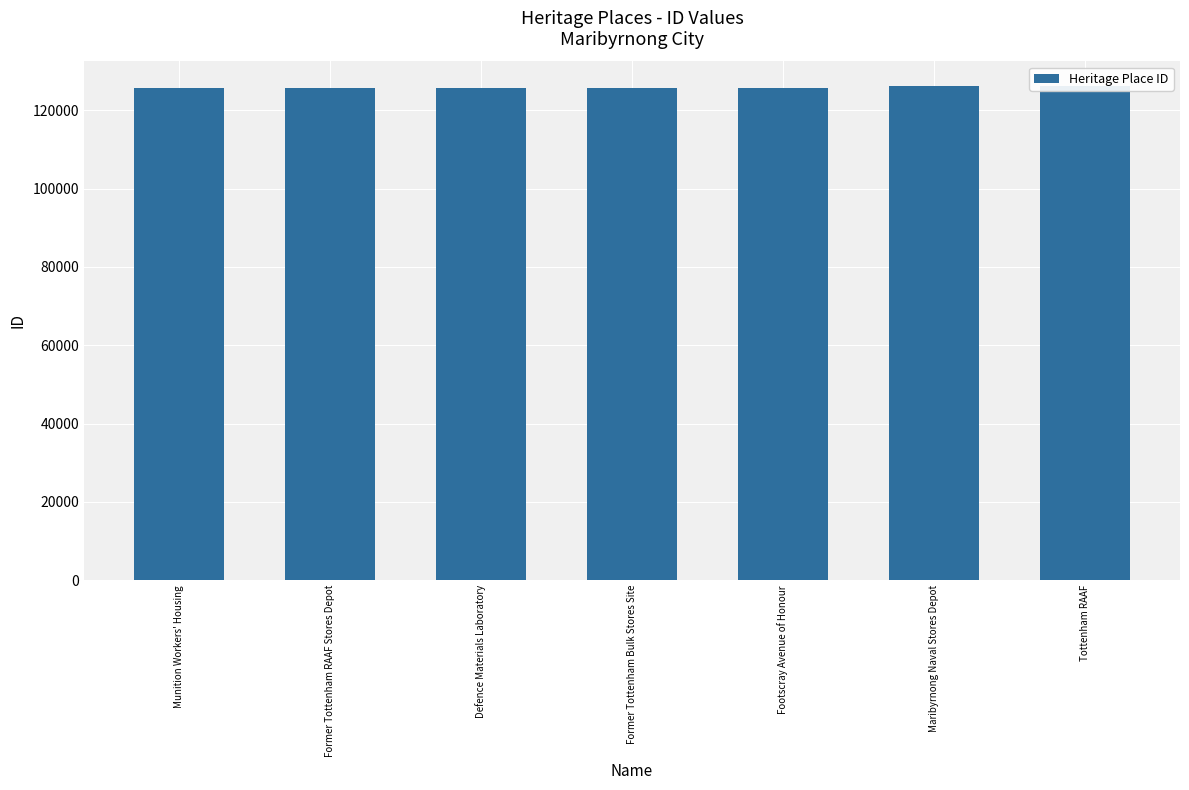

What is the value of the 3rd bar from the left?

125592